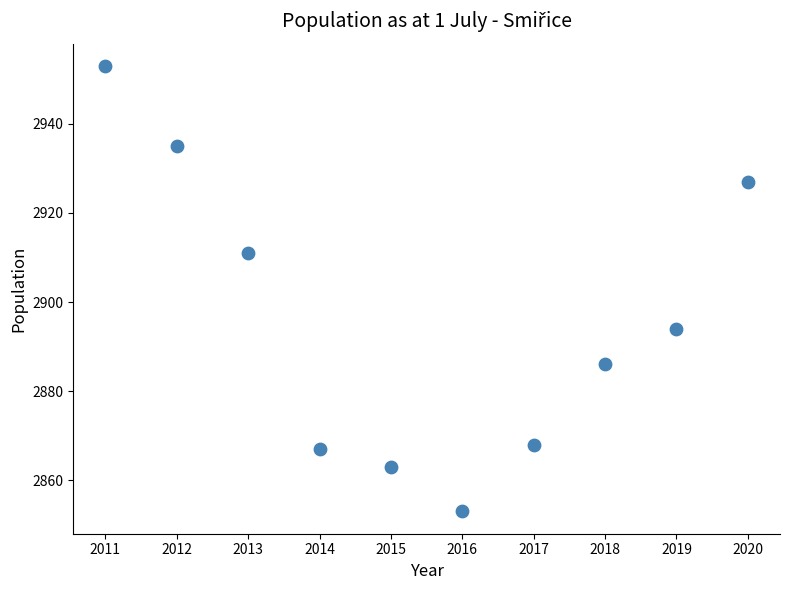

What is the average Y value?

2896